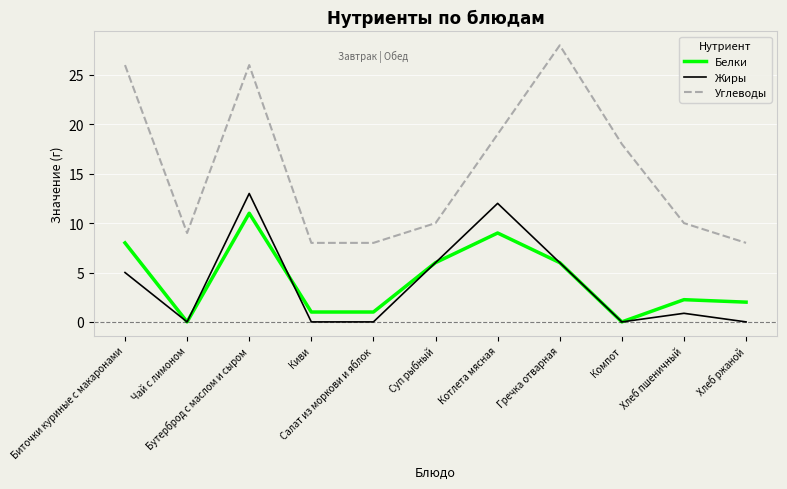

What are all the series names shown in the legend?

Белки, Жиры, Углеводы